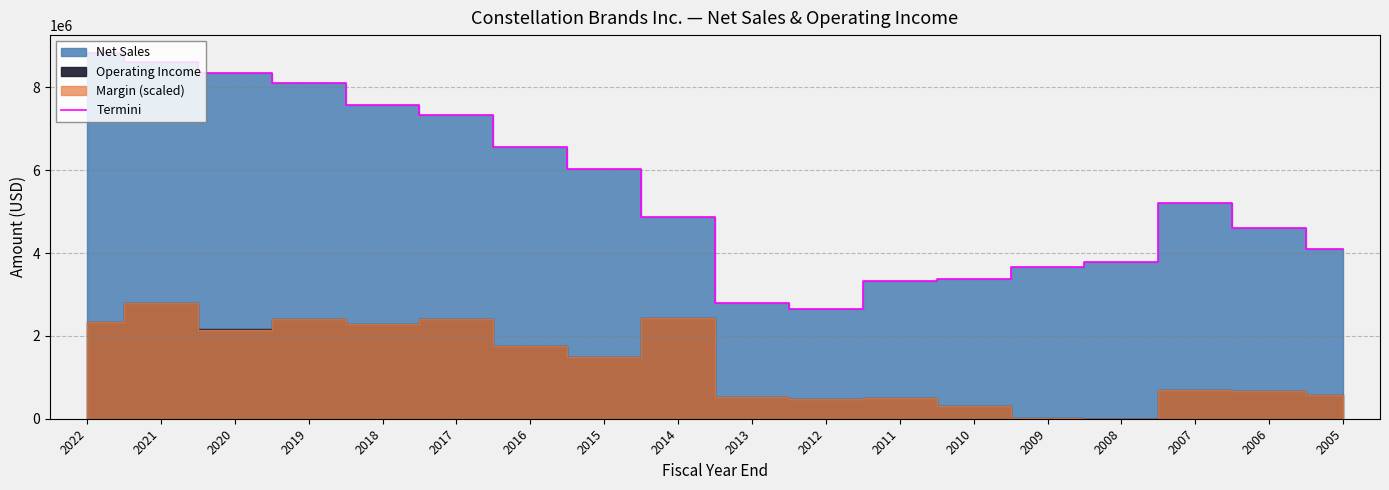

Where is the data nearest to the value 5737500?

2015